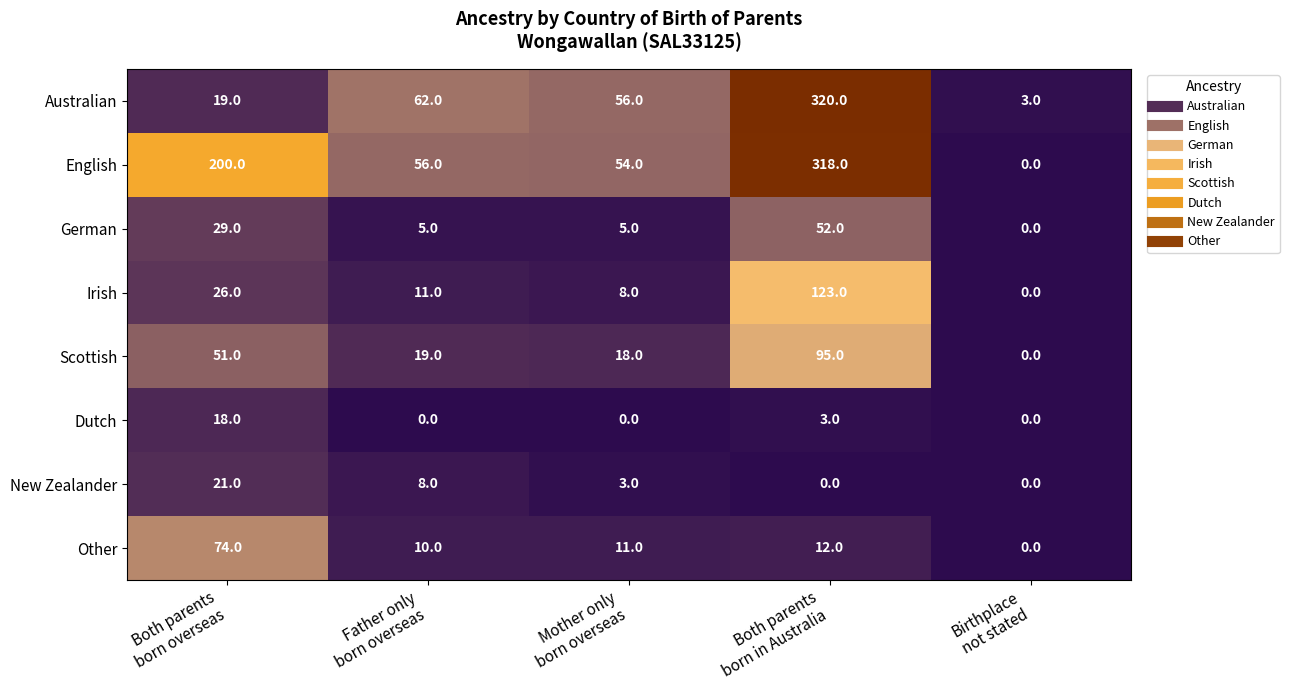

What is the maximum value shown in the chart?

320